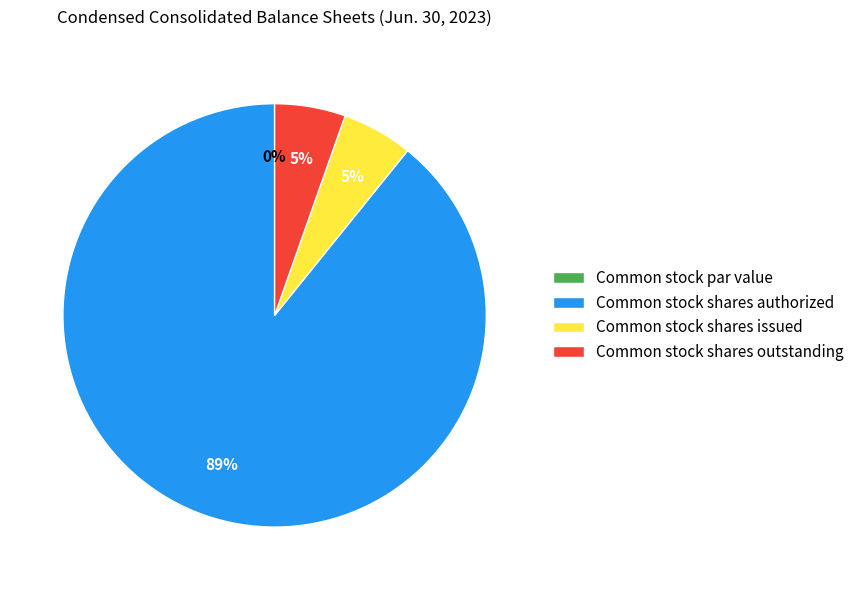

Do Common stock shares authorized and Common stock shares outstanding together represent more than half of the pie?

Yes